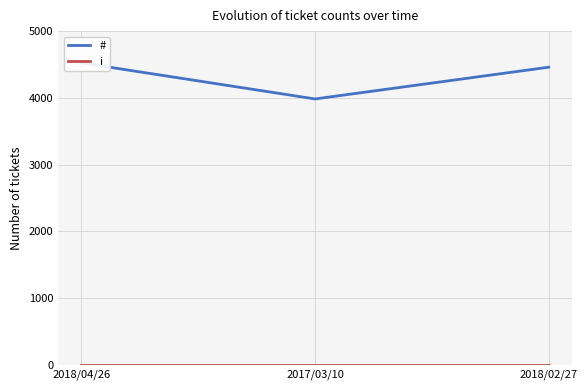

List the series in order of their peak value, highest first.

#, i